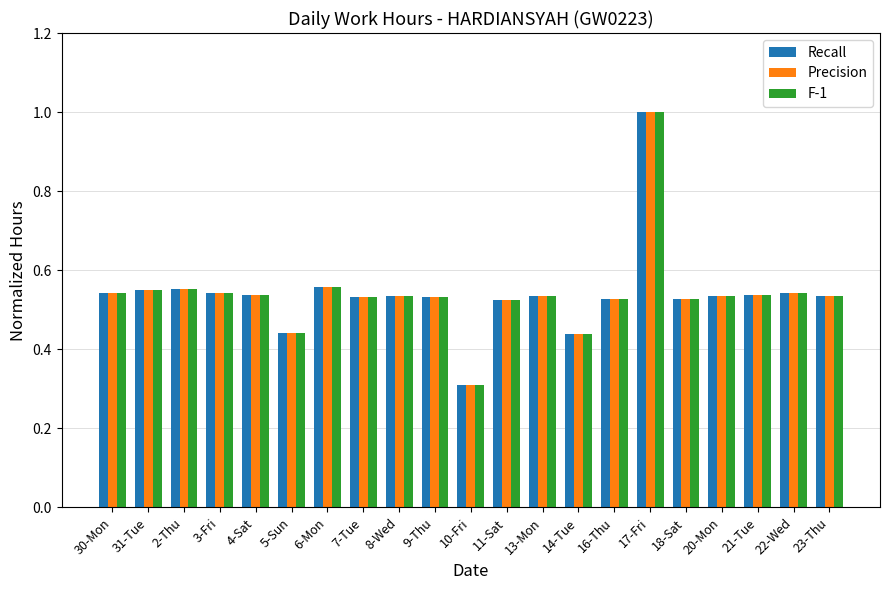

Count the number of data series in this chart.

3